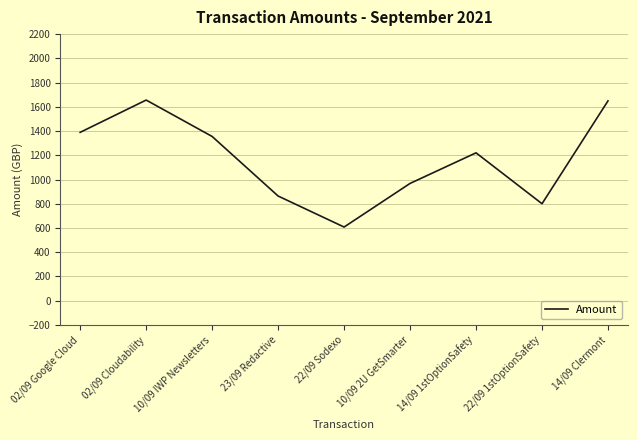

Where does the data first go above 1220?

02/09 Google Cloud